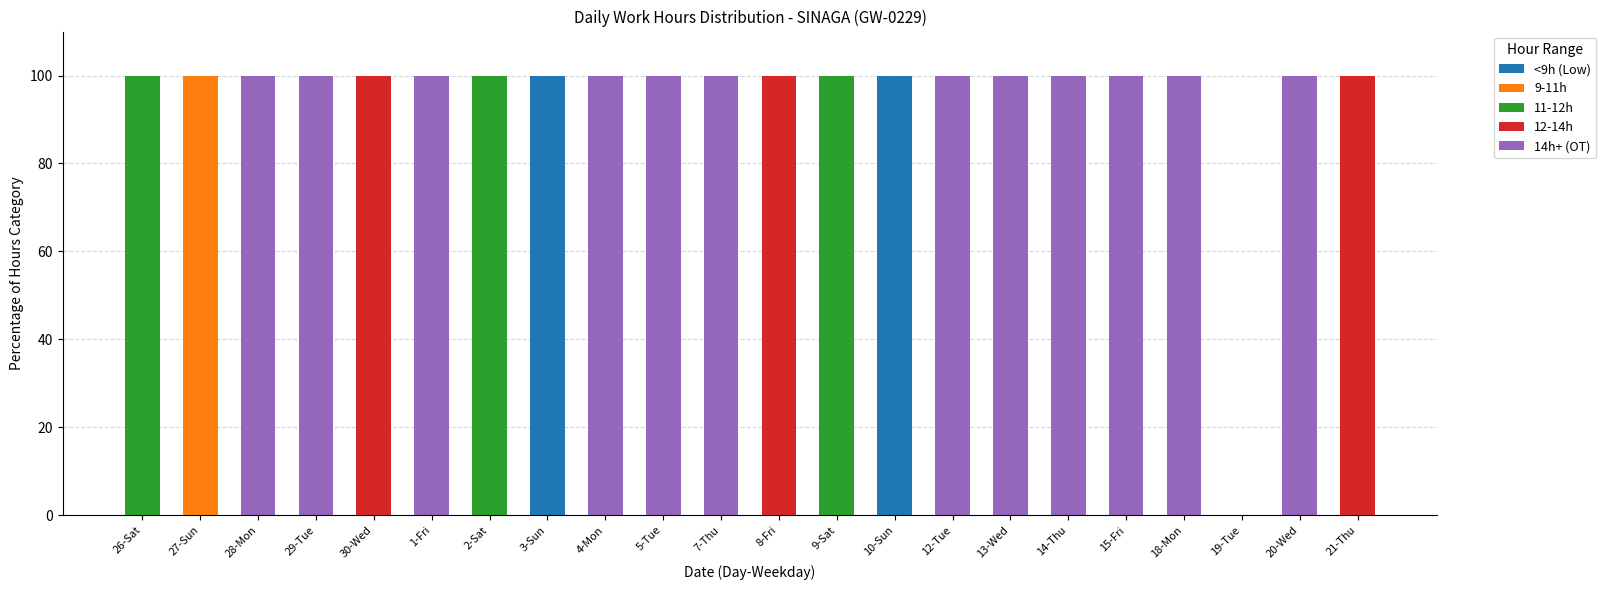

What is the total value across all series at 4-Mon?

100